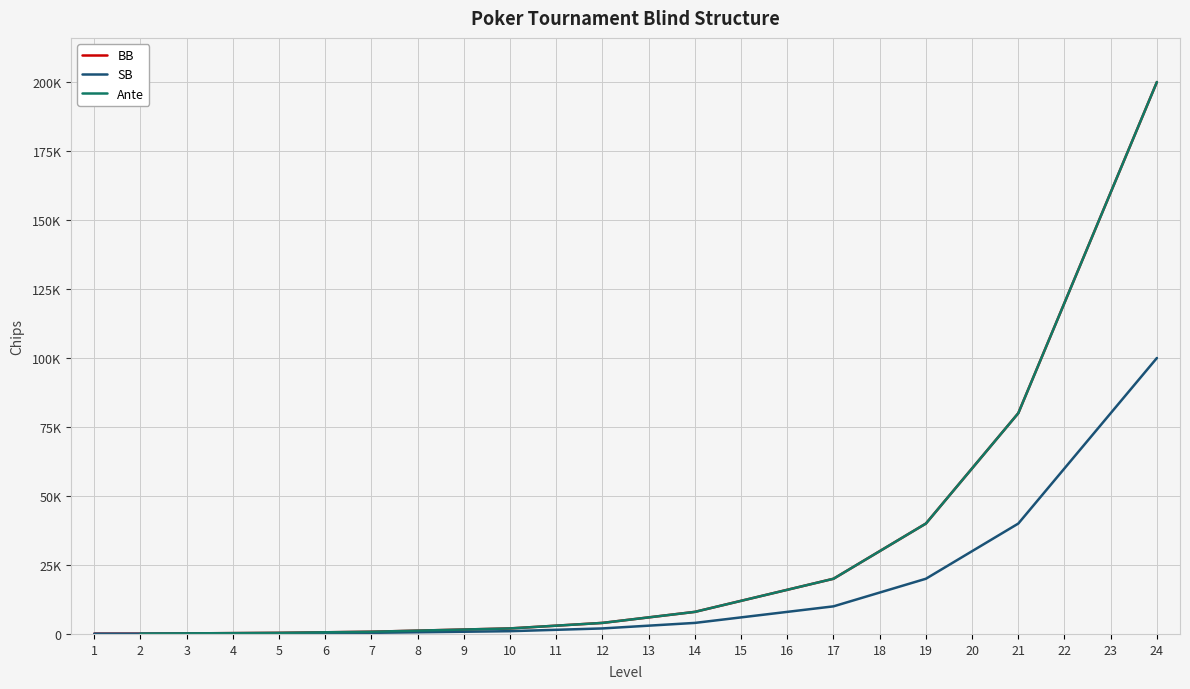

What is the value of the BB point at the 11th from the left?

3000.0